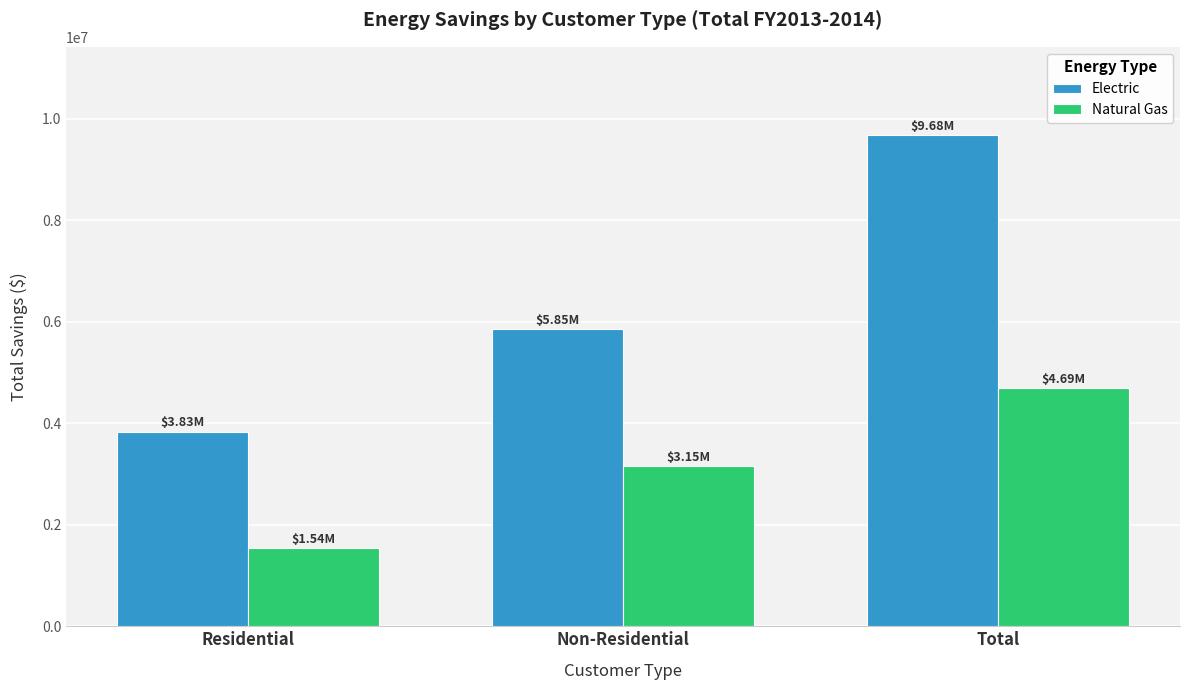

Is it true that Electric equals 9695367.4 at Non-Residential?

False